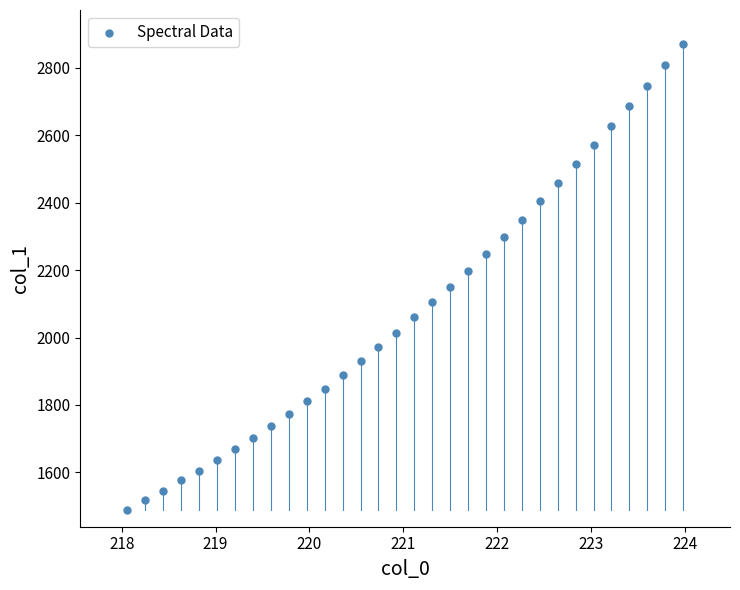

What is the range of Y values (max minus min)?

1383.3